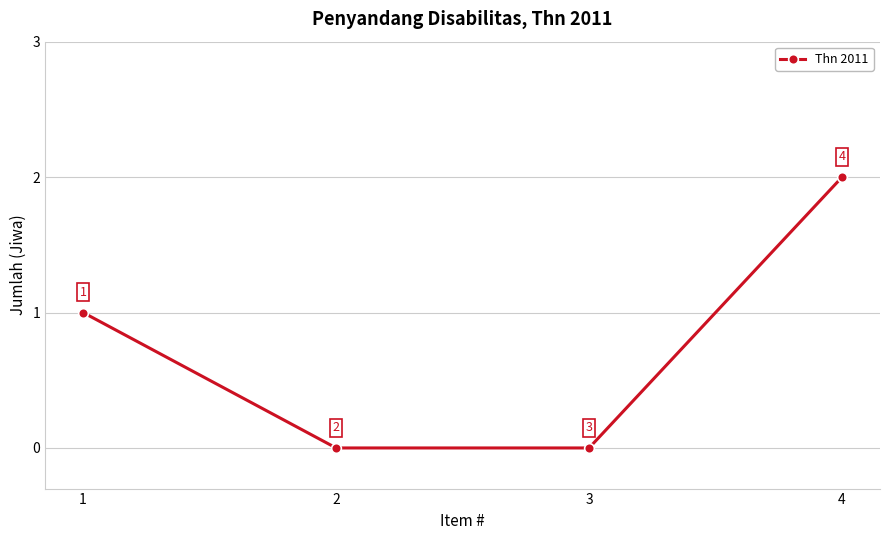

How many values are between 0 and 2?

4